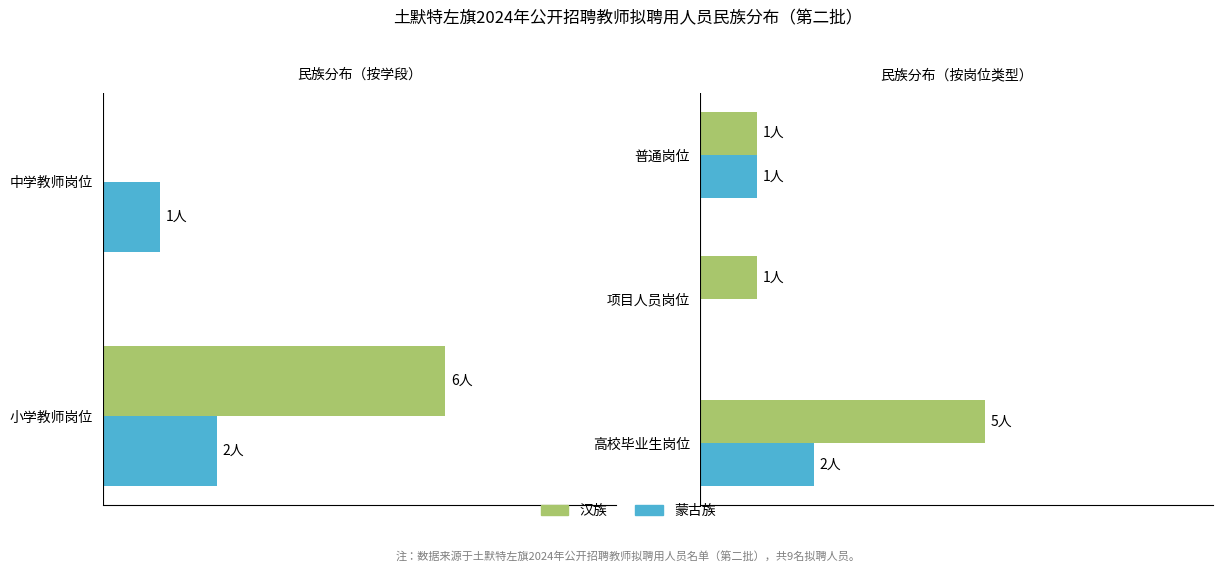

The 蒙古族 series shows -1 at 项目人员岗位. True or false?

False